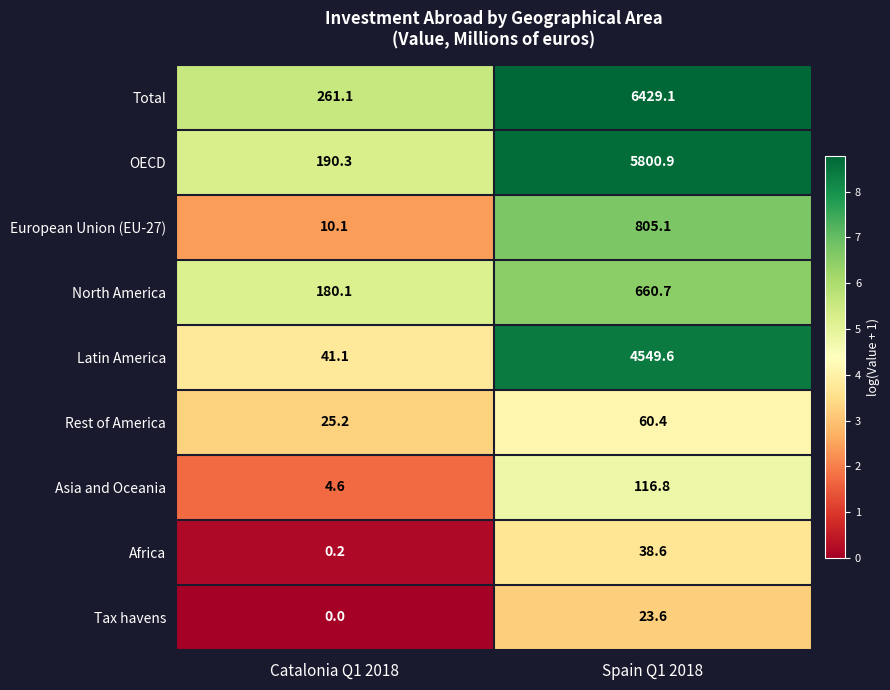

What is the difference between the Tax havens values at Catalonia Q1 2018 and Spain Q1 2018?

23.6